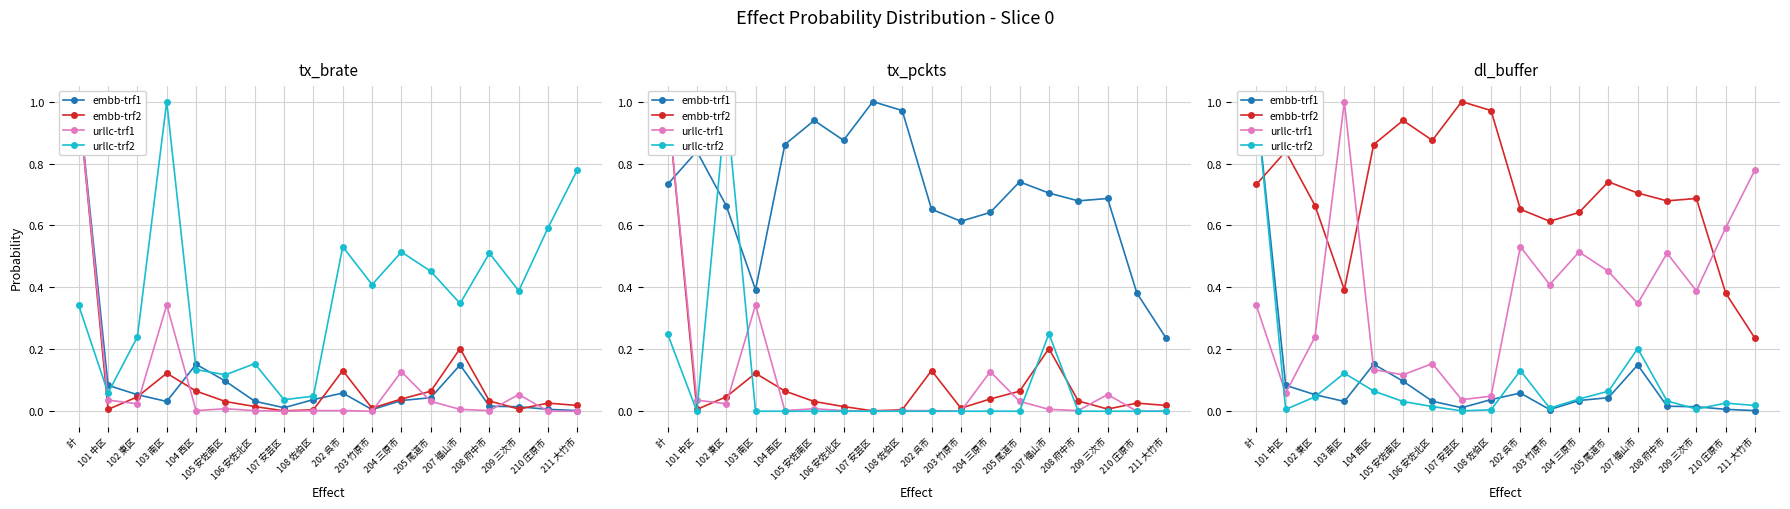

Between 計 and 205 尾道市, which series saw the biggest shift?

embb-trf1